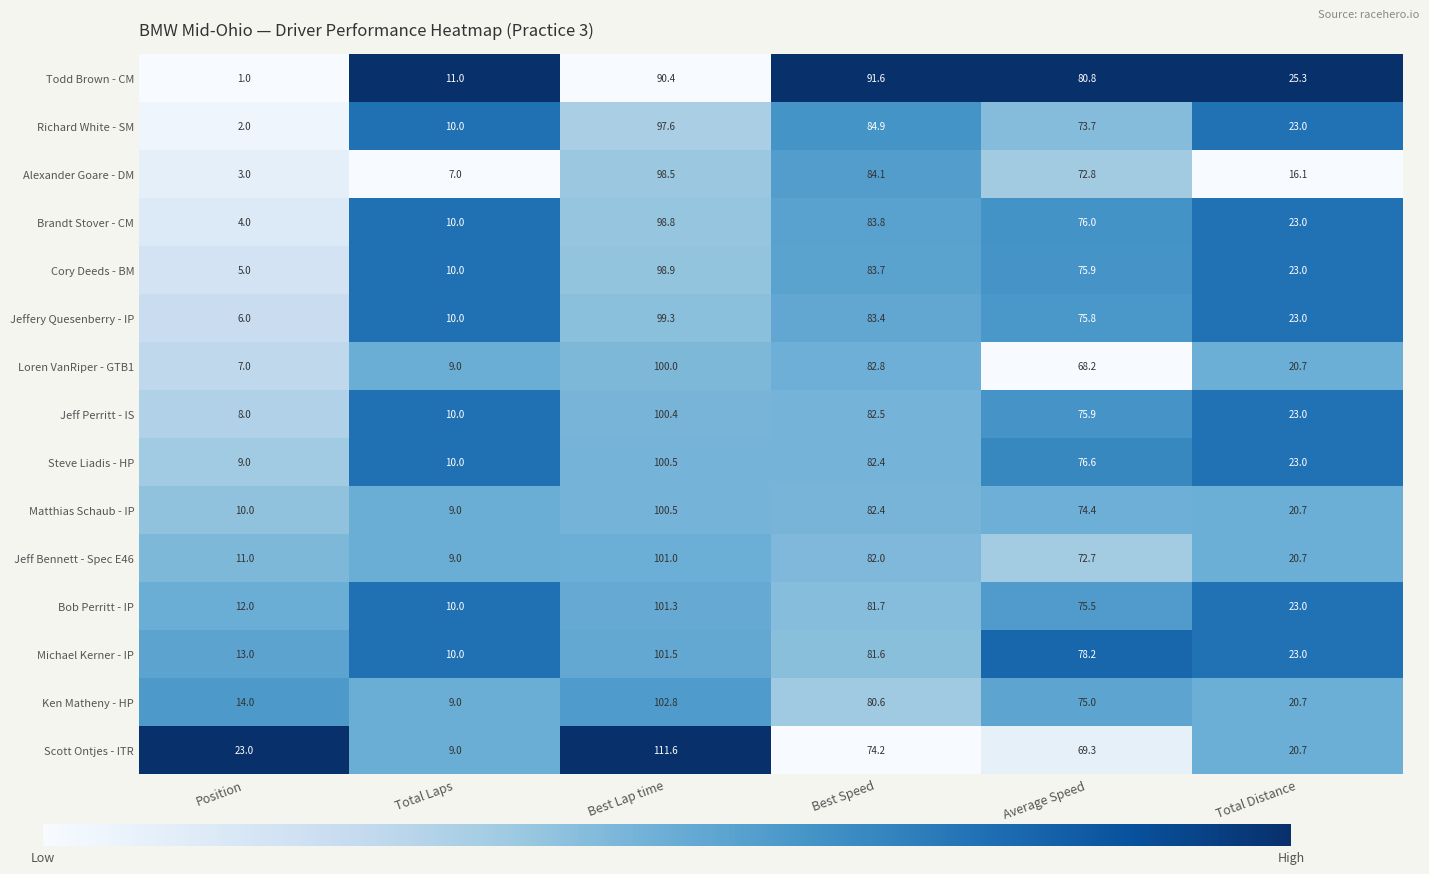

Where does the Ken Matheny - HP series first go above 75?

Best Lap time